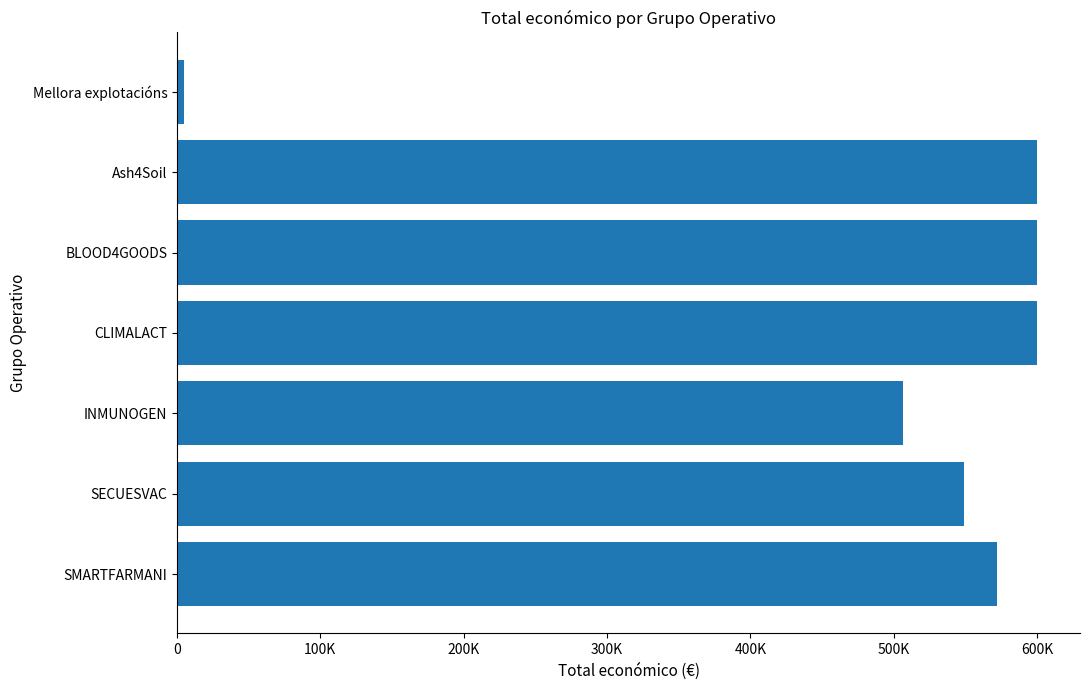

Are the bars horizontal?

Yes